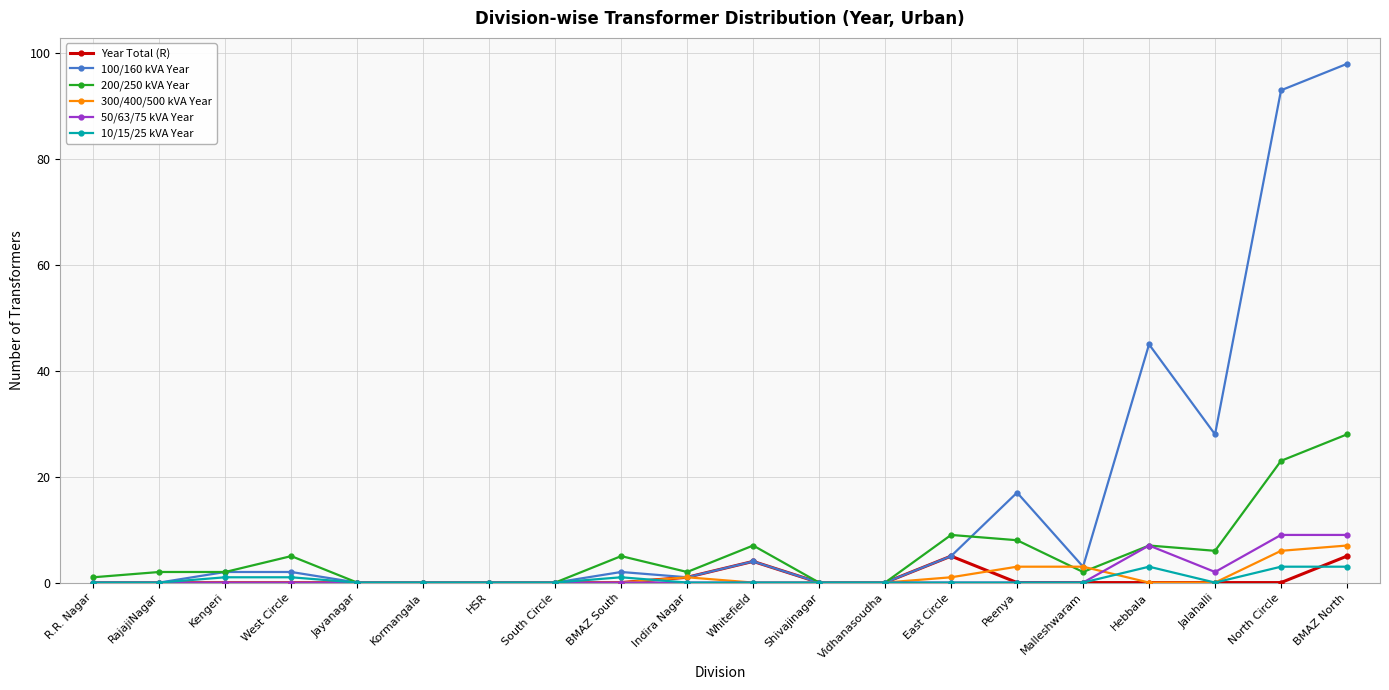

Which series changed the most between Shivajinagar and Peenya?

100/160 kVA Year